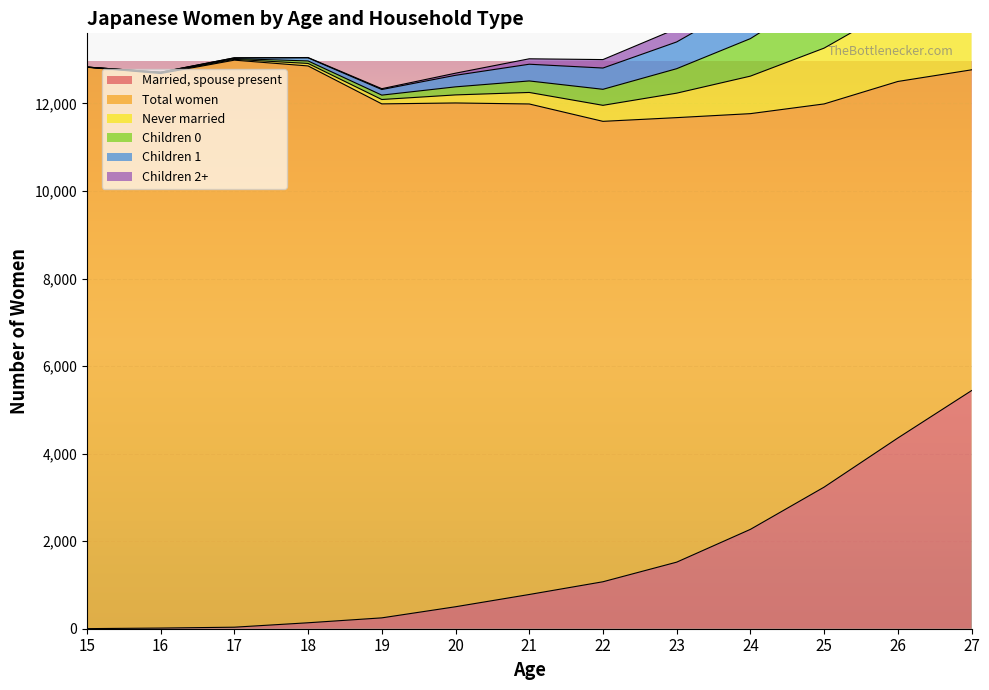

True or false: Total women and Children 2+ cross at least once.

False